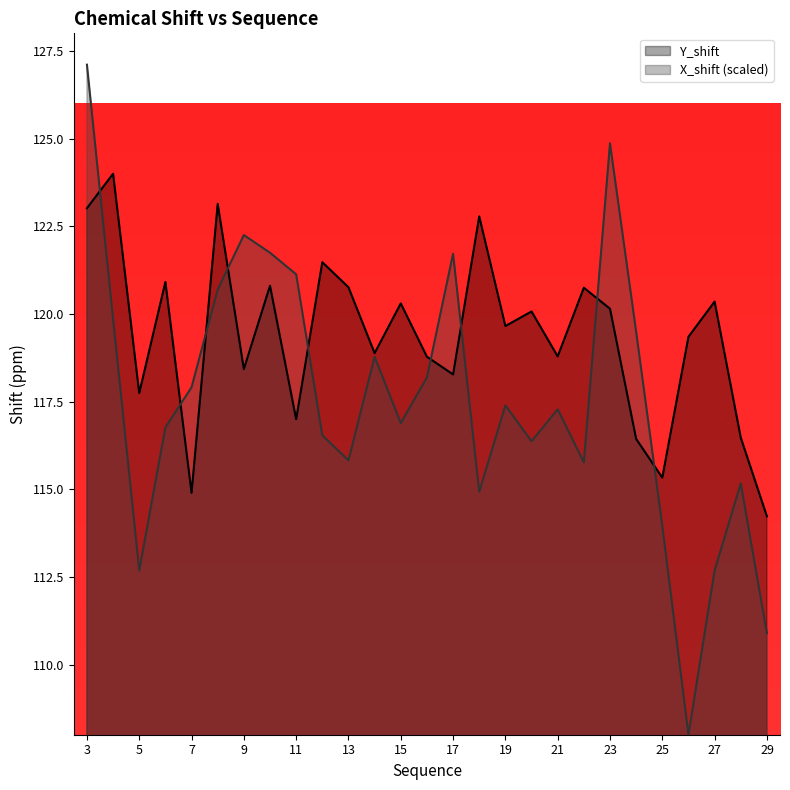

What value does the Y_shift series have at 4?

124.0